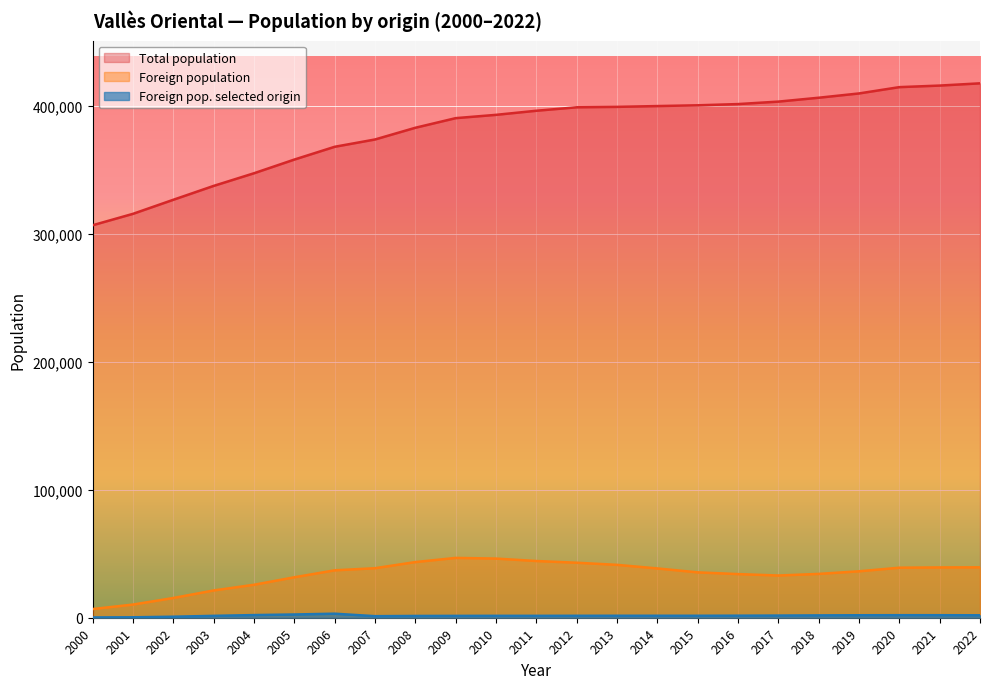

How many lines are shown in the chart?

3